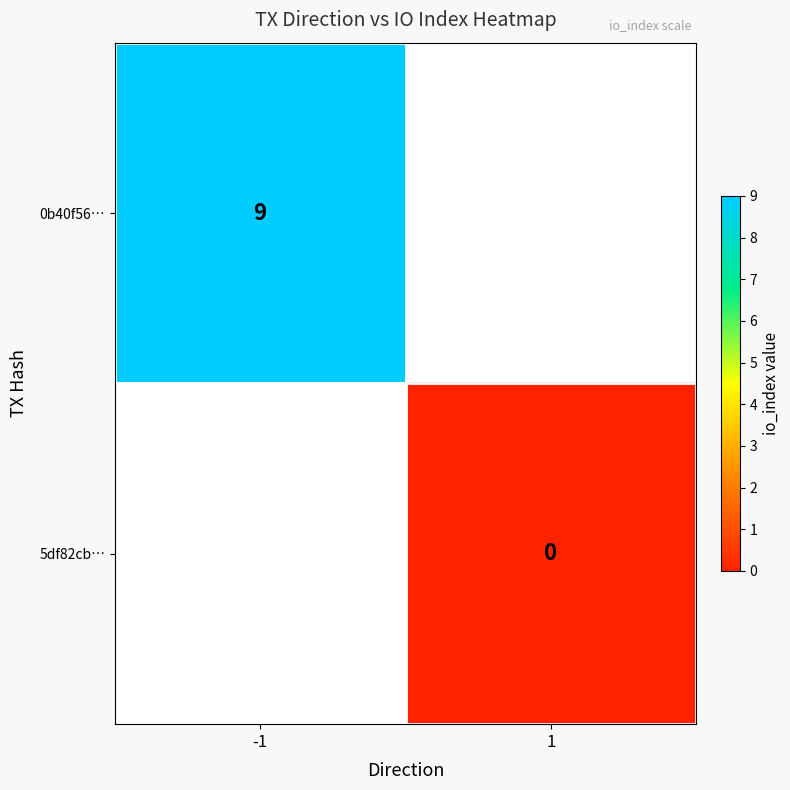

Which series has the widest spread of values?

0b40f56…